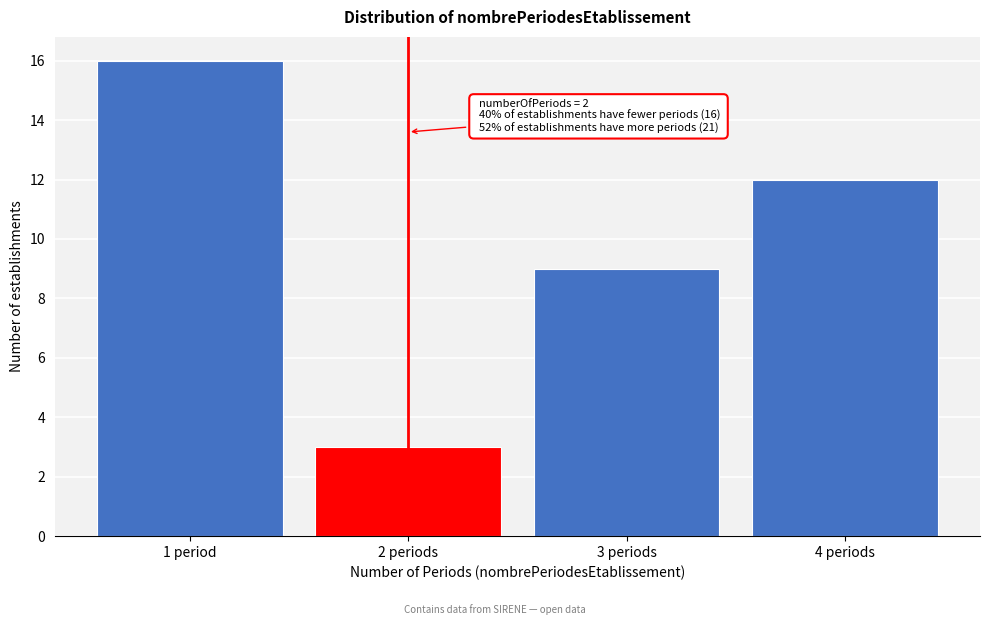

Reading left to right, list all the values displayed in this chart.

1 period=16	2 periods=3	3 periods=9	4 periods=12